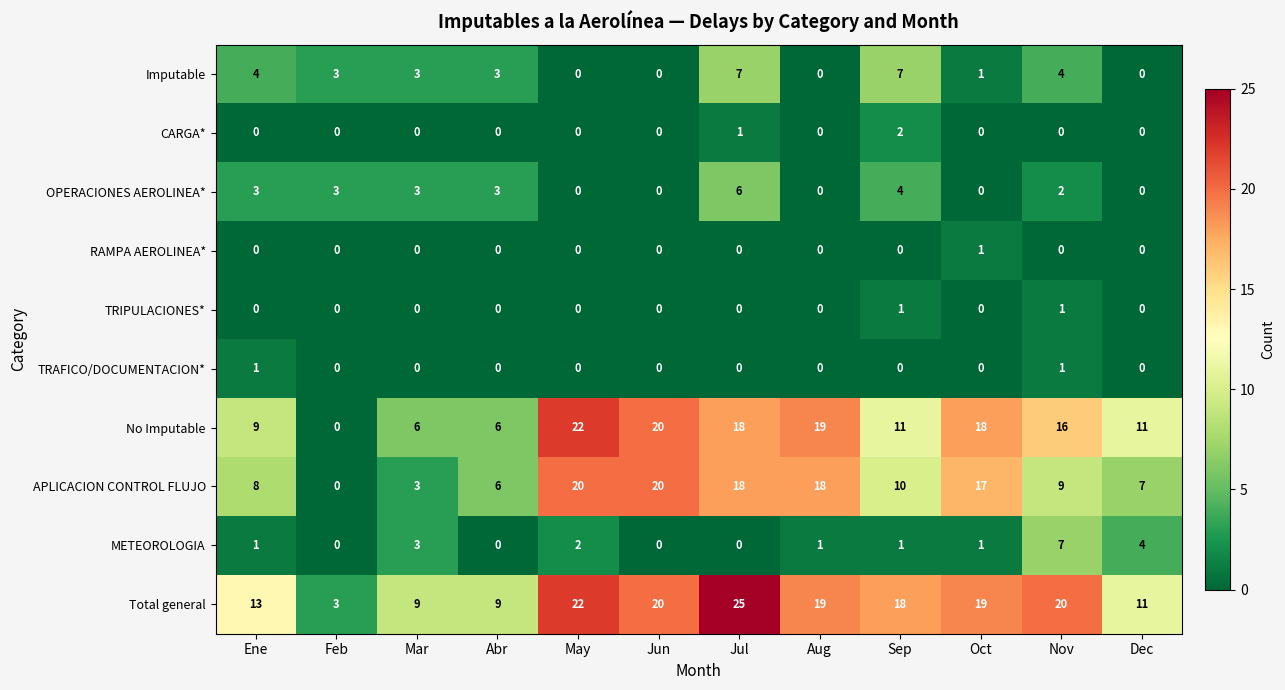

How many distinct data groups are displayed?

10